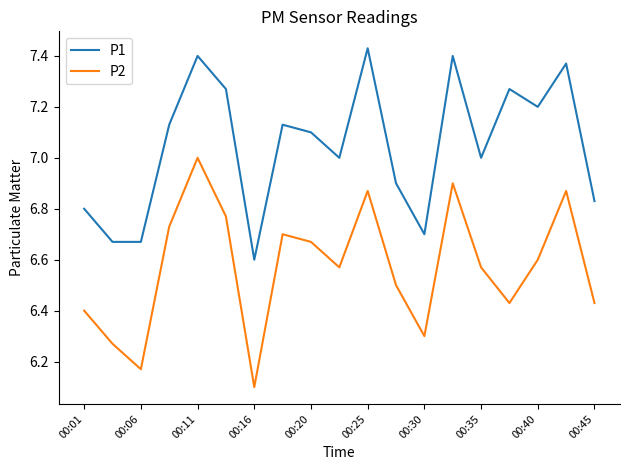

Does the chart have visible grid lines?

No